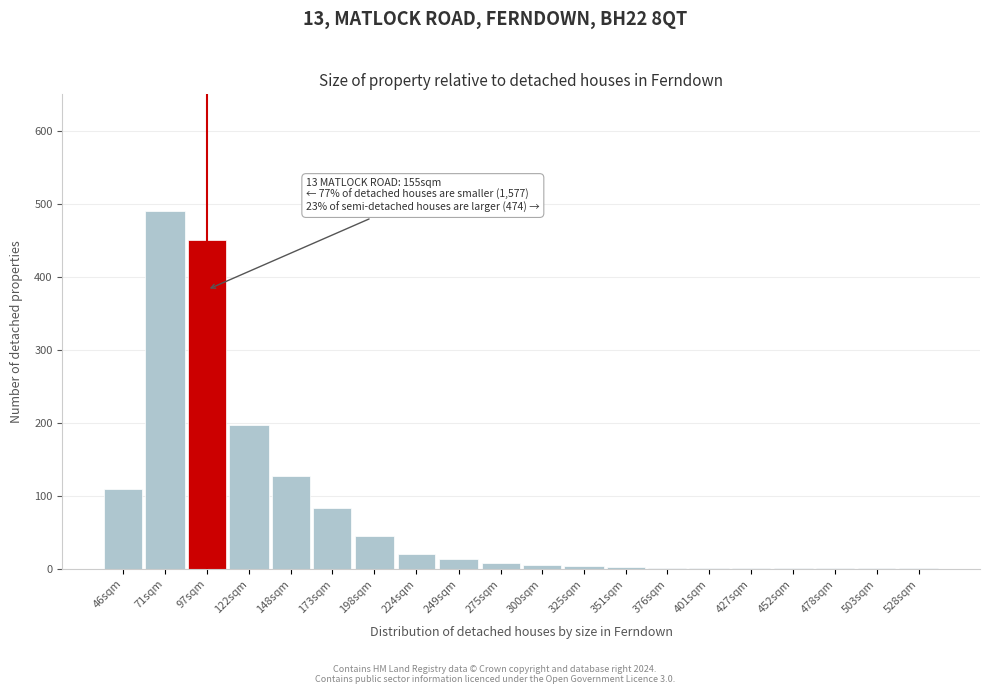

Which has a higher value, 46sqm or 249sqm?

46sqm